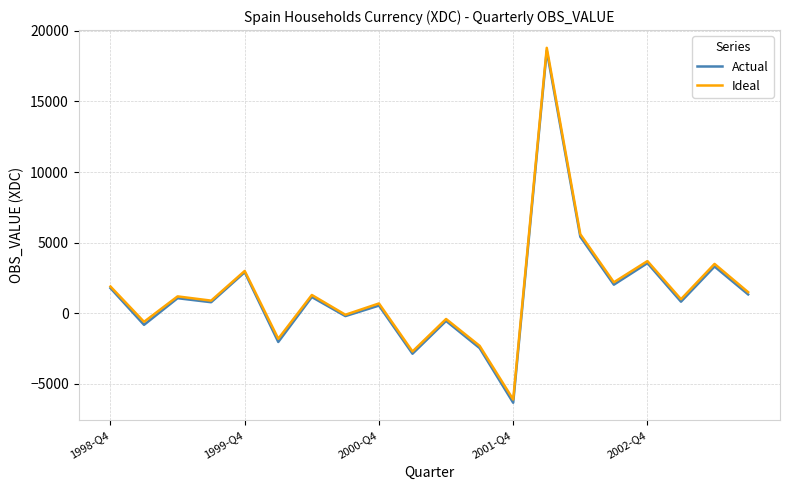

What is the minimum value for Ideal?

-6100